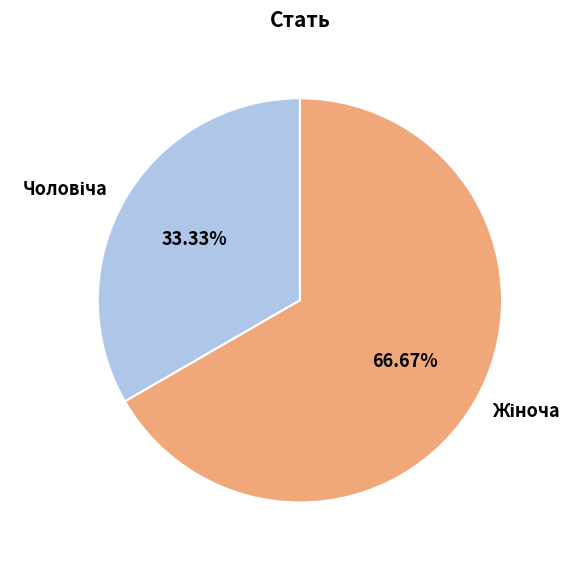

Is there any slice that represents more than half of the pie?

Yes